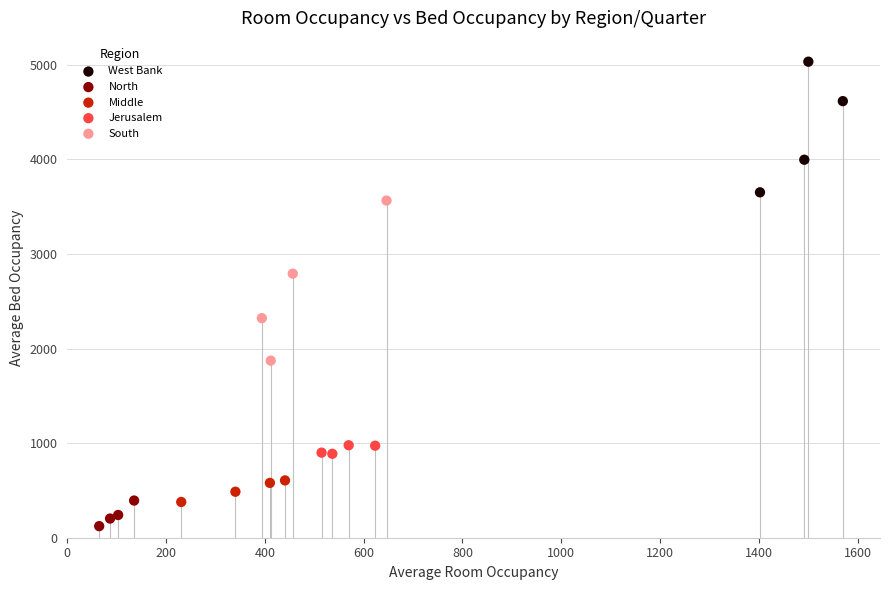

Which series reaches the minimum Y coordinate?

North